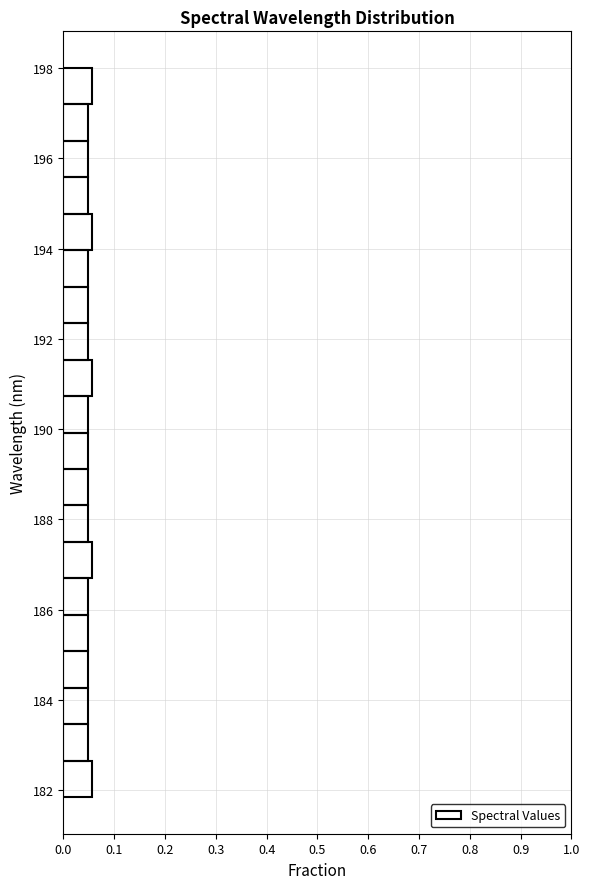

Reading bottom to top, transcribe this chart: for each bar, give the range it covers on the y-axis and its length. Neither the bar edges nor the lengths are printed on the chart, so give them approximately, as read against the axes.

181.8 to 182.6: 0.06
182.6 to 183.4: 0.05
183.4 to 184.2: 0.05
184.2 to 185.0: 0.05
185.0 to 185.8: 0.05
185.8 to 186.6: 0.05
186.6 to 187.6: 0.06
187.6 to 188.4: 0.05
188.4 to 189.2: 0.05
189.2 to 190.0: 0.05
190.0 to 190.8: 0.05
190.8 to 191.6: 0.06
191.6 to 192.4: 0.05
192.4 to 193.2: 0.05
193.2 to 194.0: 0.05
194.0 to 194.8: 0.06
194.8 to 195.6: 0.05
195.6 to 196.4: 0.05
196.4 to 197.2: 0.05
197.2 to 198.0: 0.06